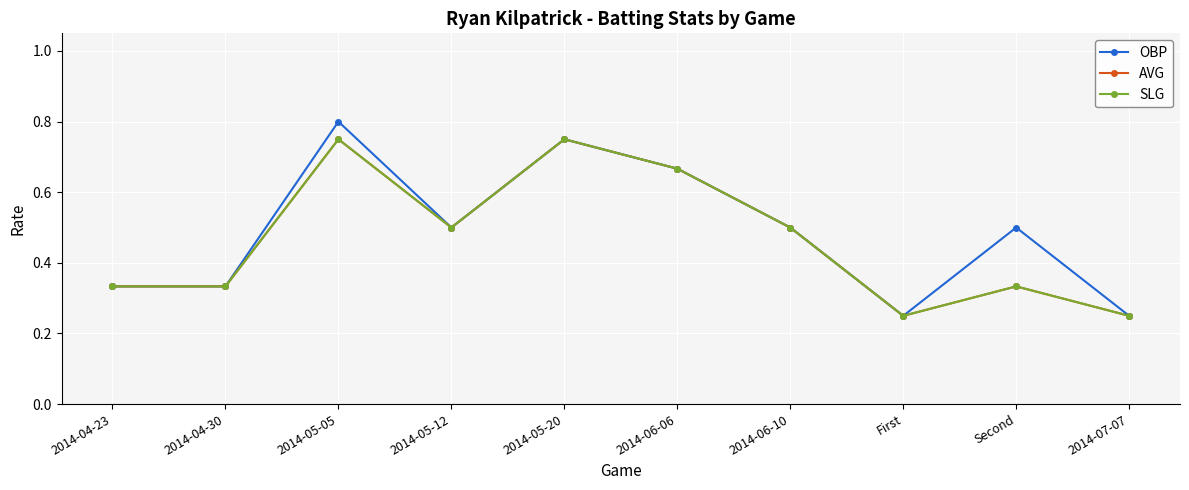

Which category has the lowest value across all series?

First